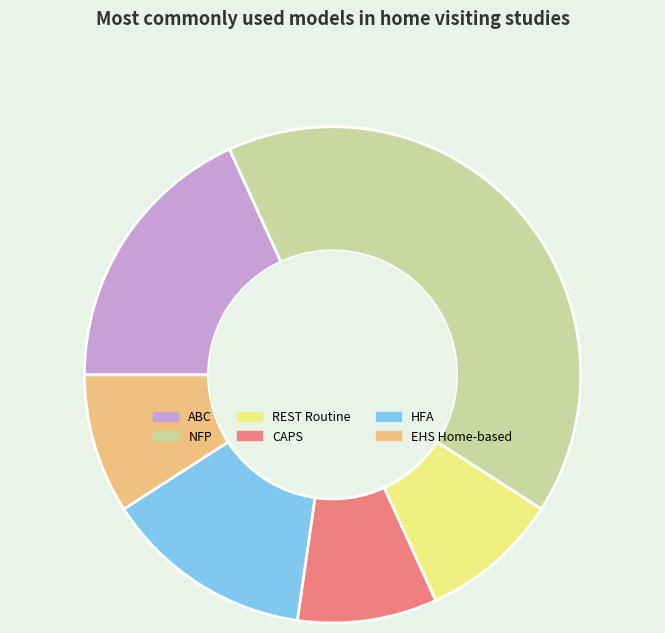

Is there any slice that represents more than half of the pie?

No